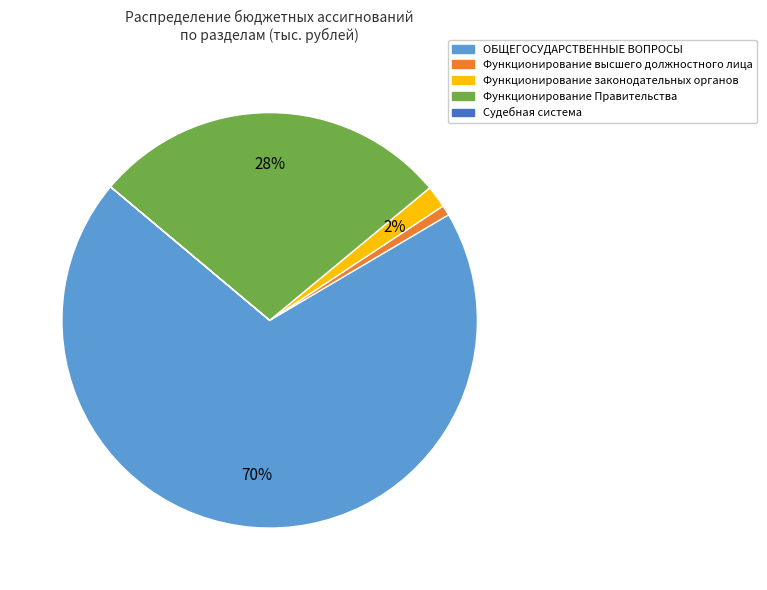

Between Функционирование Правительства and Функционирование высшего должностного лица, which is larger?

Функционирование Правительства